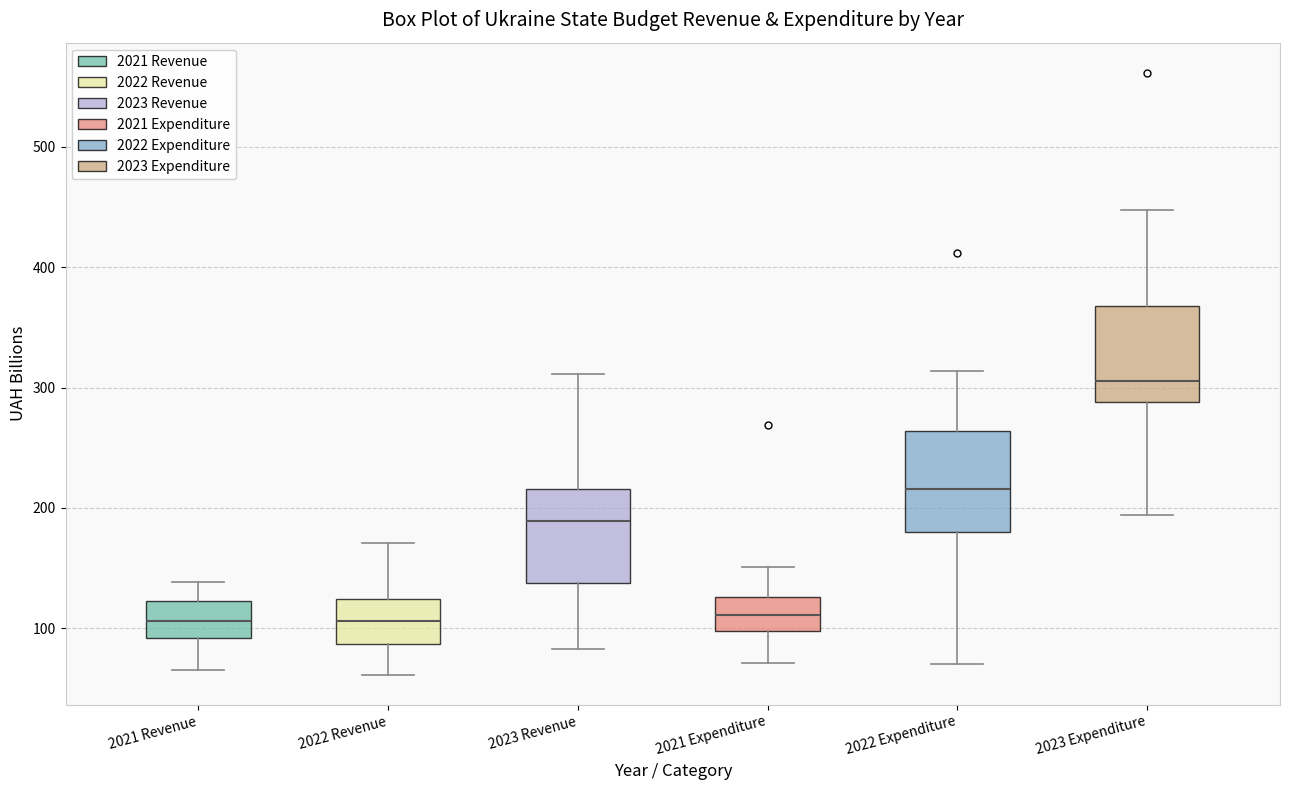

Reading left to right, transcribe this box plot: for each box, give where its median line is, the range the box spans, and where its two whiskers end, as read against the y-axis. The values are not printed on the chart, so give them approximately, as read against the axis.

2021 Revenue: median 110, box 90 to 120, whiskers 70 to 140
2022 Revenue: median 110, box 90 to 120, whiskers 60 to 170
2023 Revenue: median 190, box 140 to 220, whiskers 80 to 310
2021 Expenditure: median 110, box 100 to 130, whiskers 70 to 150
2022 Expenditure: median 220, box 180 to 260, whiskers 70 to 310
2023 Expenditure: median 310, box 290 to 370, whiskers 190 to 450